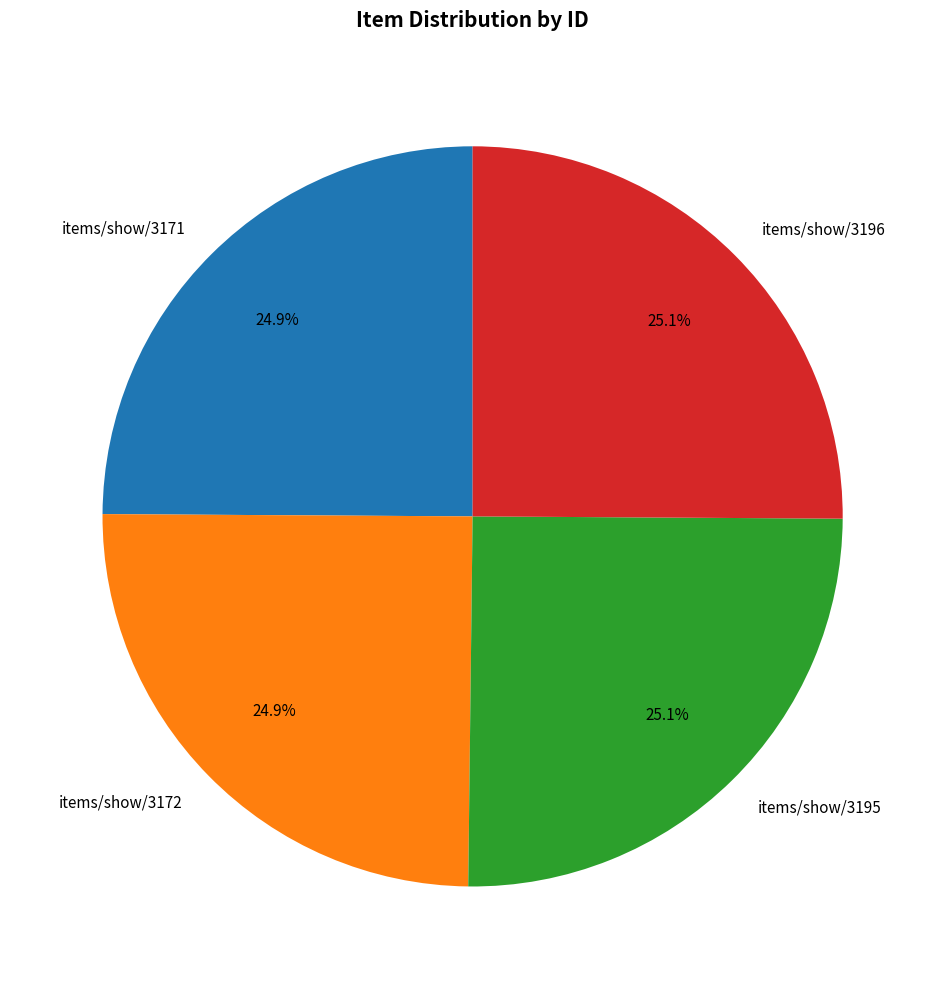

Approximately how many times larger is the value at items/show/3171 compared to items/show/3172?

1.0